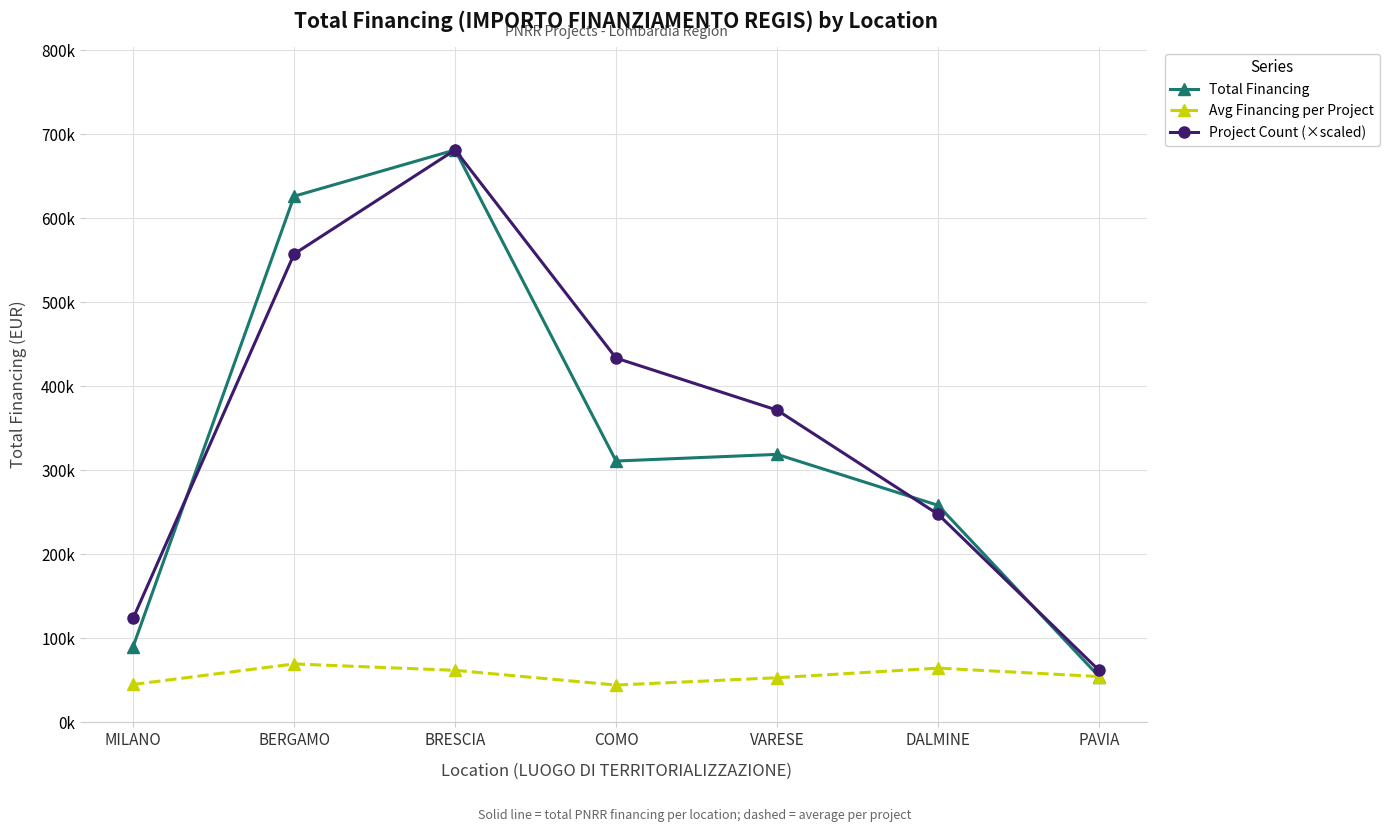

What are all the series names shown in the legend?

Total Financing, Avg Financing per Project, Project Count (×scaled)